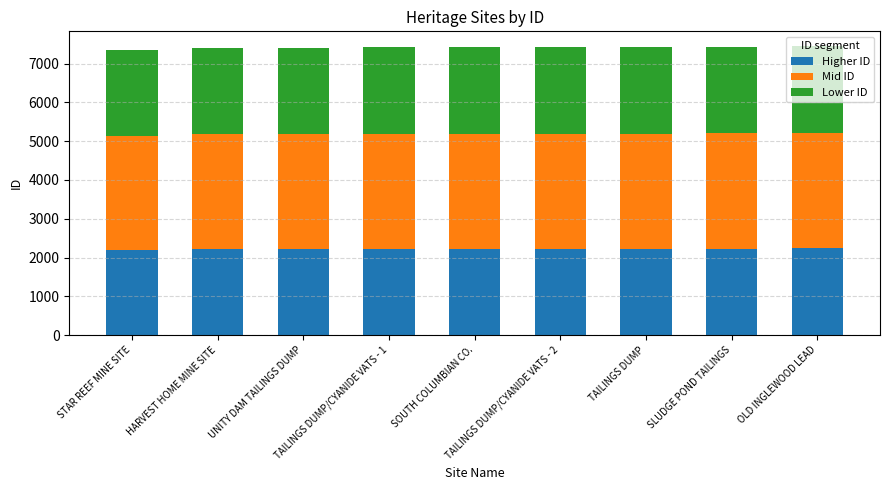

Count the number of categories in the chart.

9